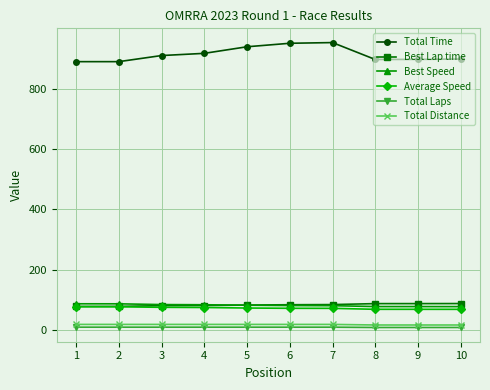

Between 1 and 7, which series saw the biggest shift?

Total Time